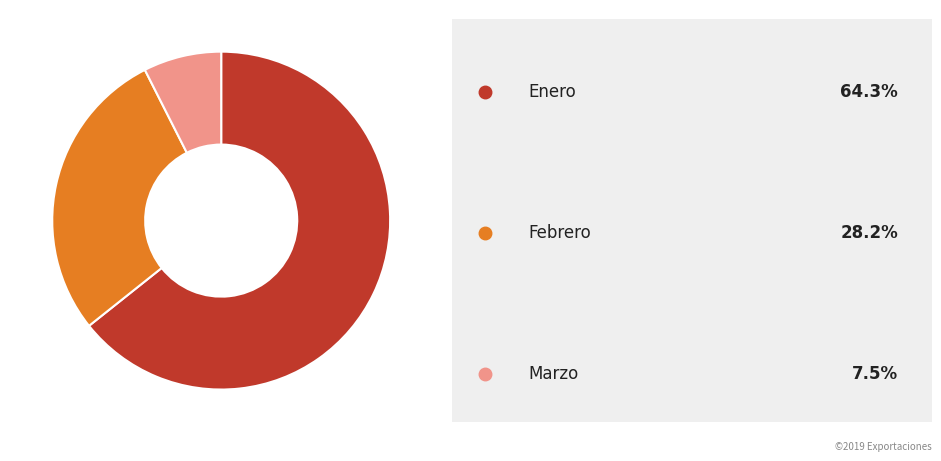

Does any single category account for the majority?

Yes